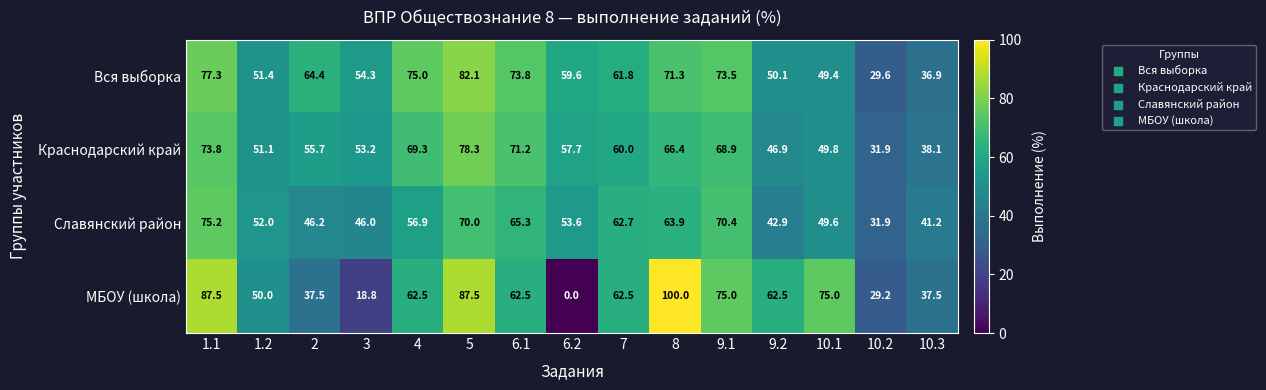

At which label does Славянский район first exceed 53?

1.1